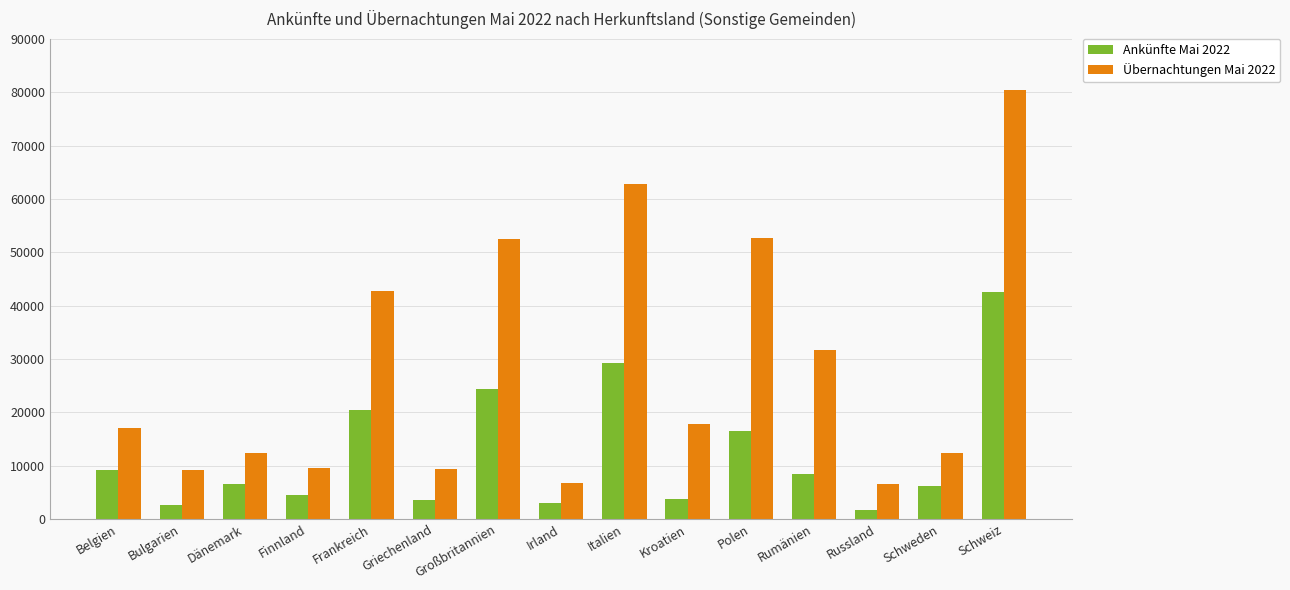

How many categories are shown in the chart?

15